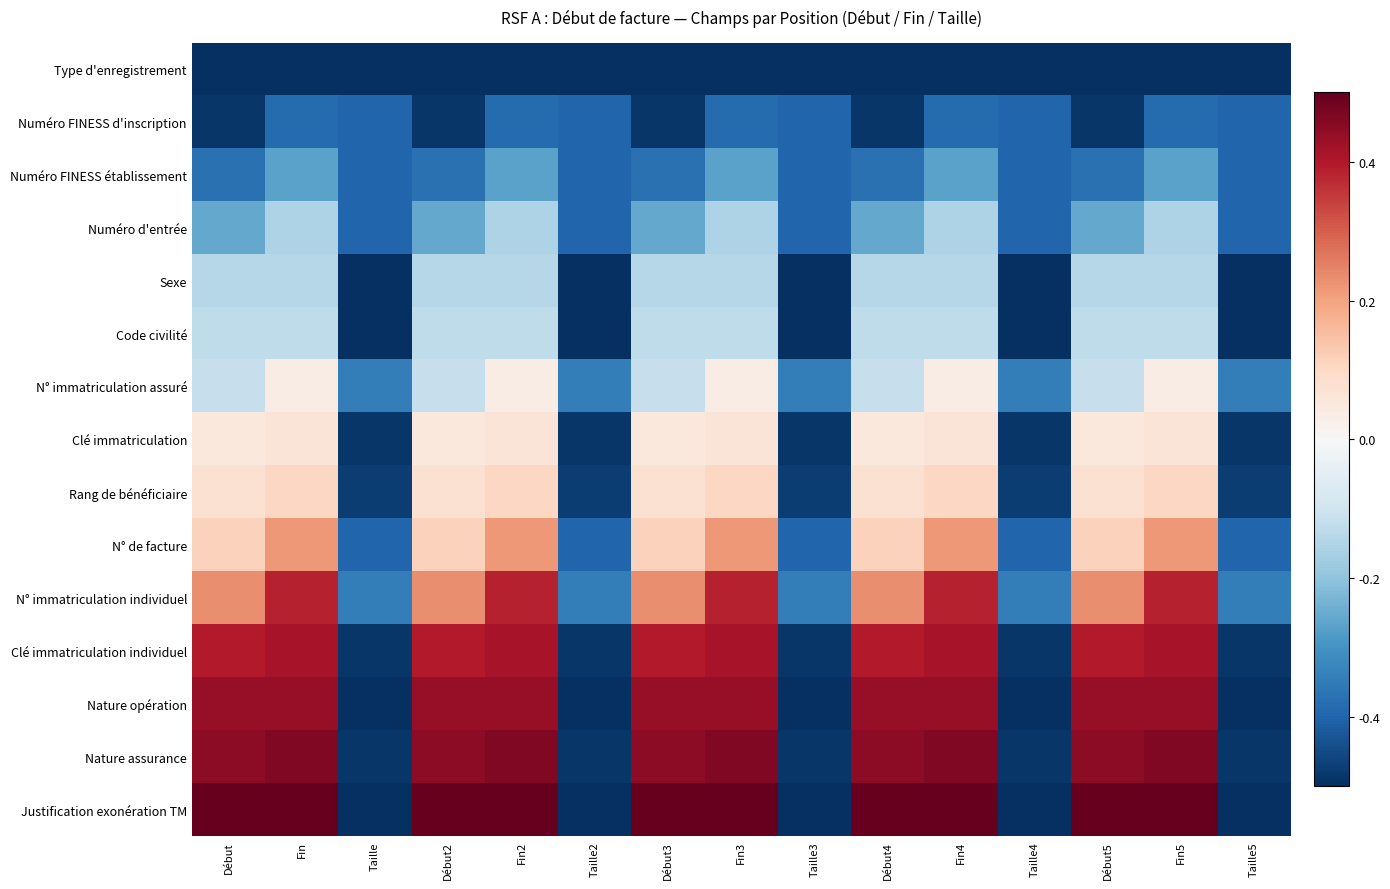

At which category is the sum across all series the highest?

Fin